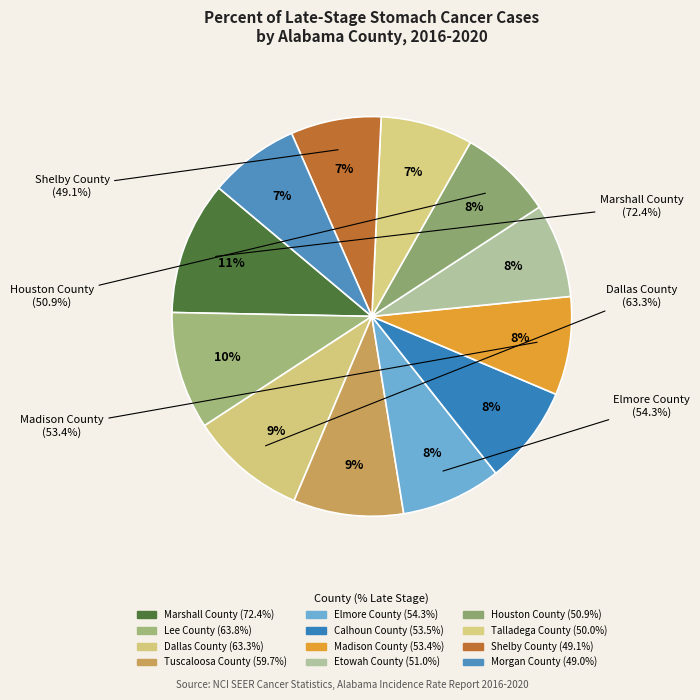

To the nearest percent, what percentage of the pie is Houston County?

8%